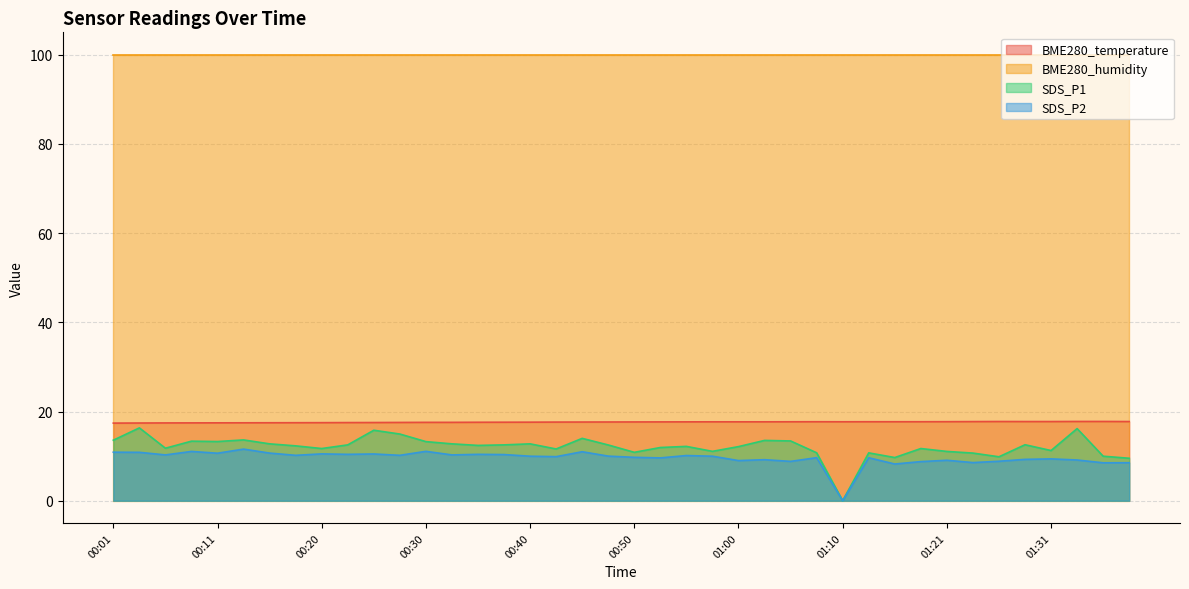

What is the difference between the highest and lowest values at 00:01?

89.1